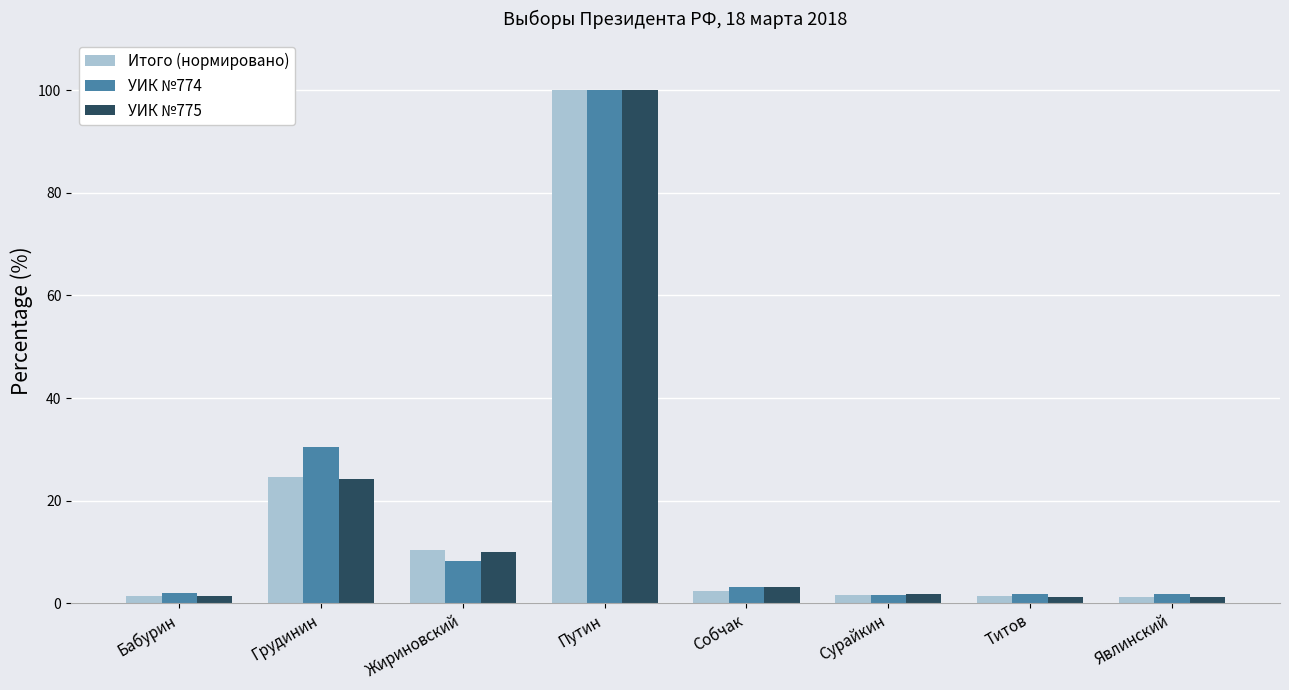

How many data points does each series have?

8